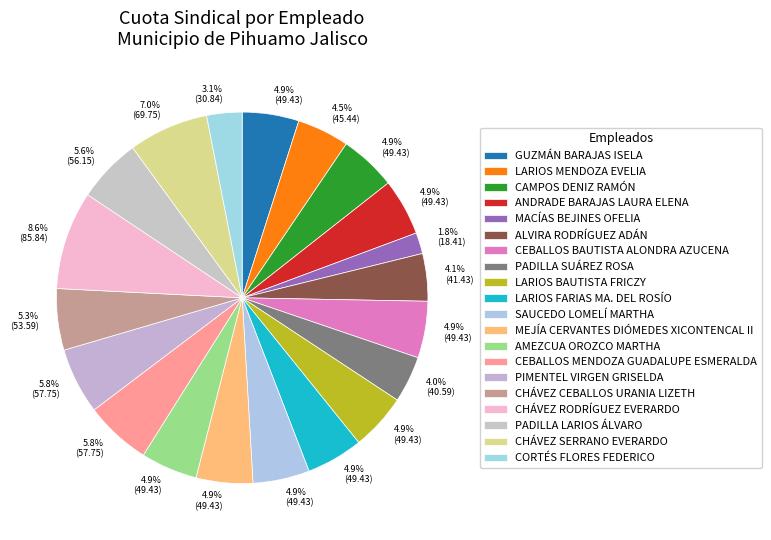

Does CHÁVEZ CEBALLOS URANIA LIZETH represent more than half of the total?

No